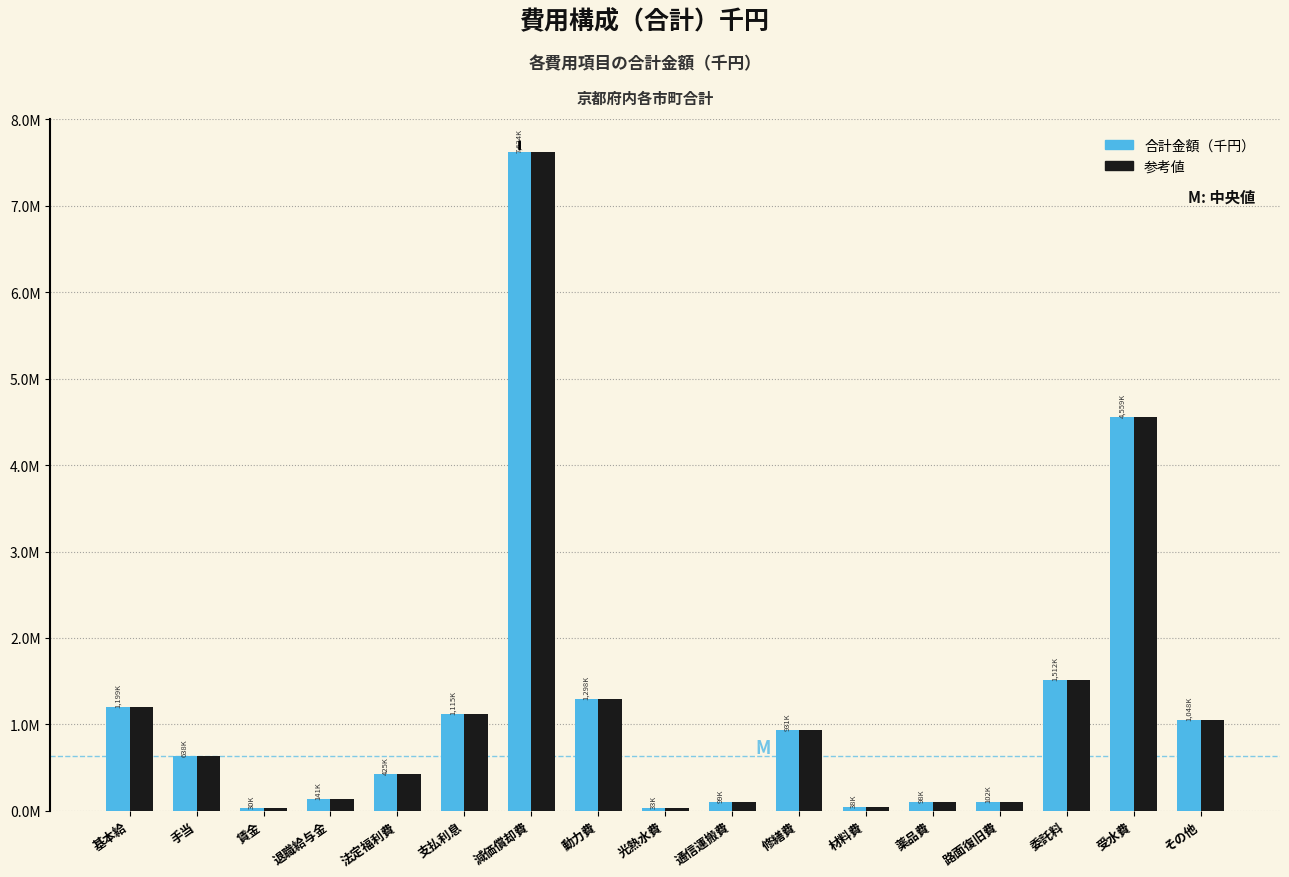

Are the bars horizontal?

No